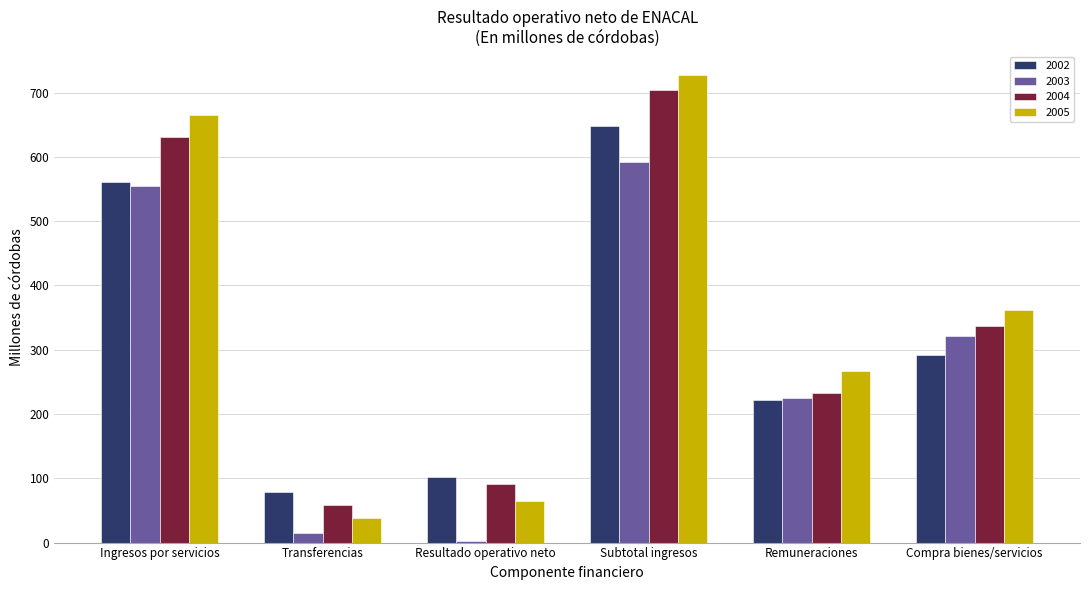

Which series has the largest range (max minus min)?

2005